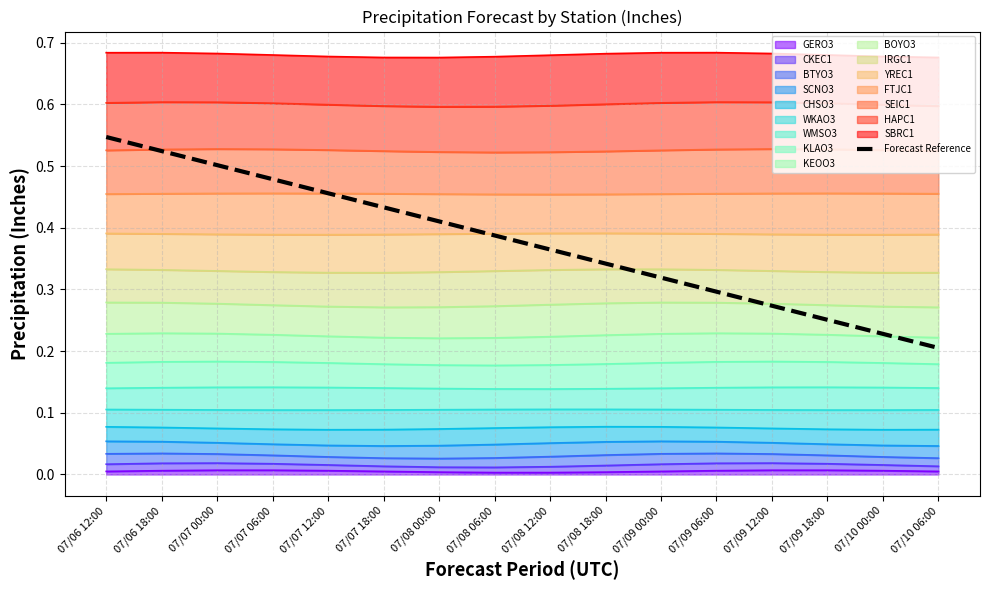

What is the value of the 6th point from the left?

0.4